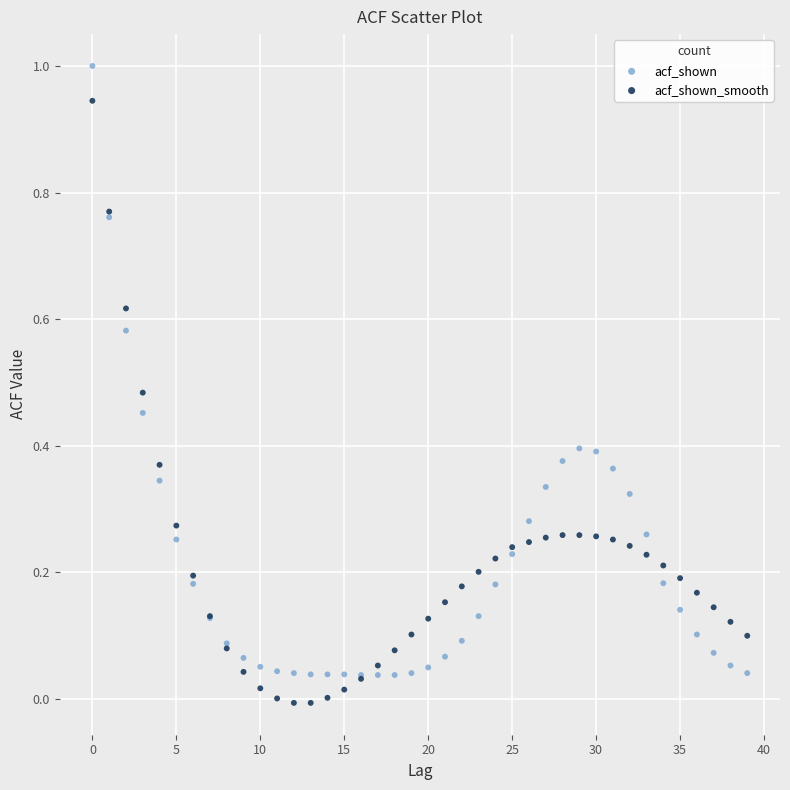

What are all the series names shown in the legend?

acf_shown, acf_shown_smooth